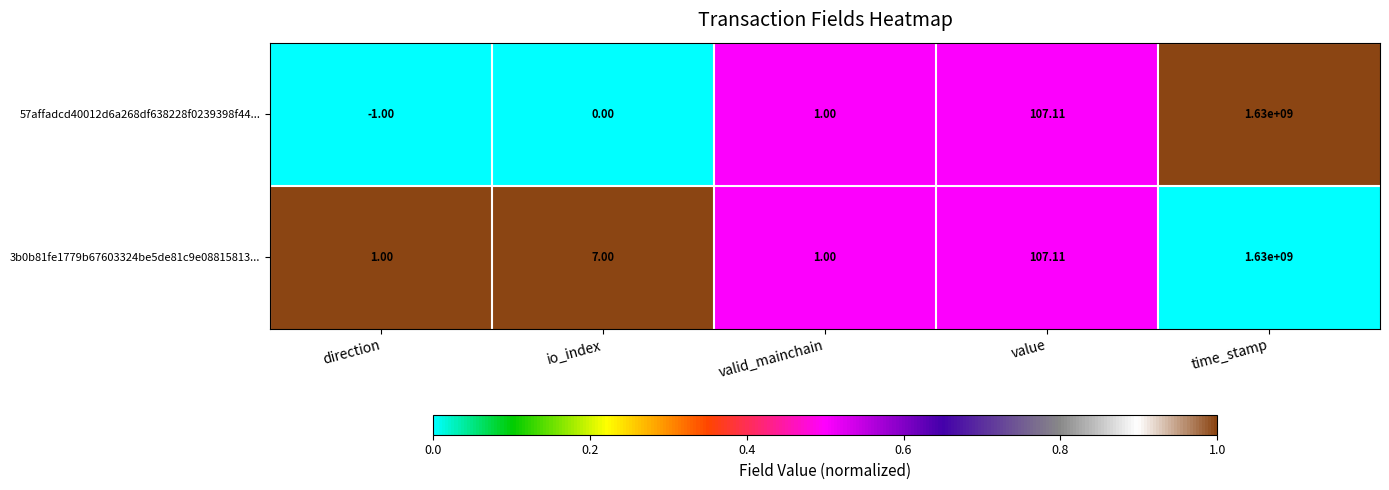

At which category does the chart reach its minimum across all series?

direction